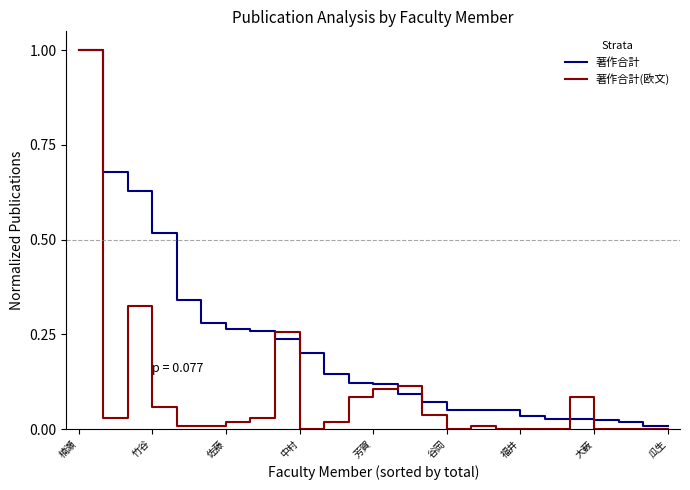

Which series has the widest spread of values?

著作合計(欧文)